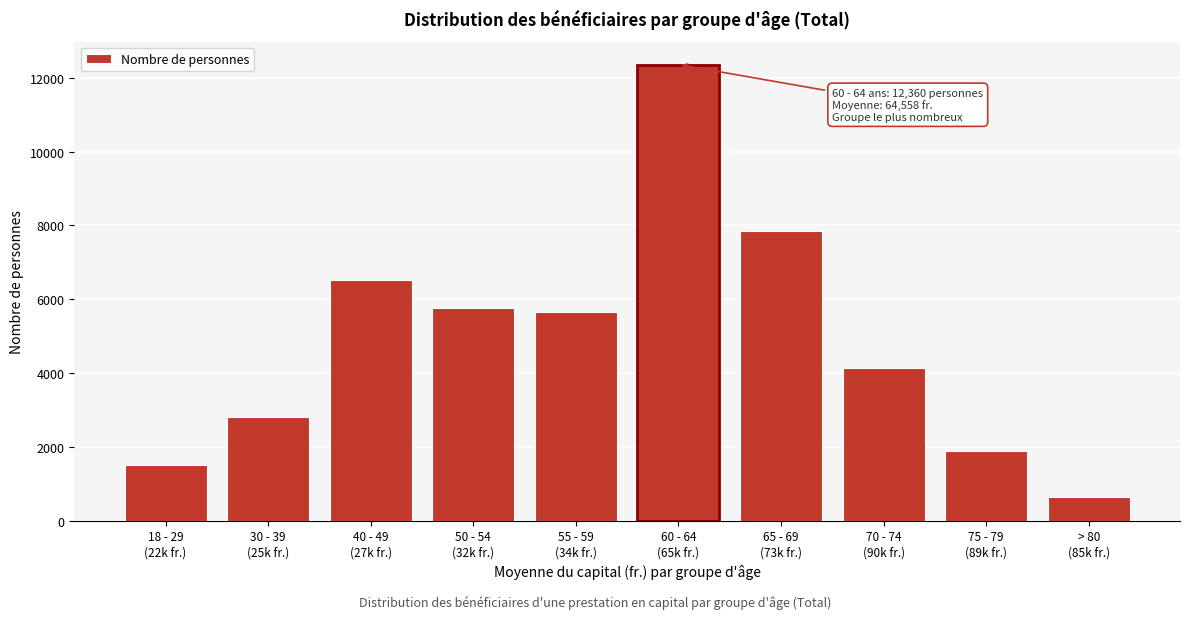

Reading left to right, list all the values displayed in this chart.

1523	2820	6510	5767	5648	12360	7848	4137	1881	653